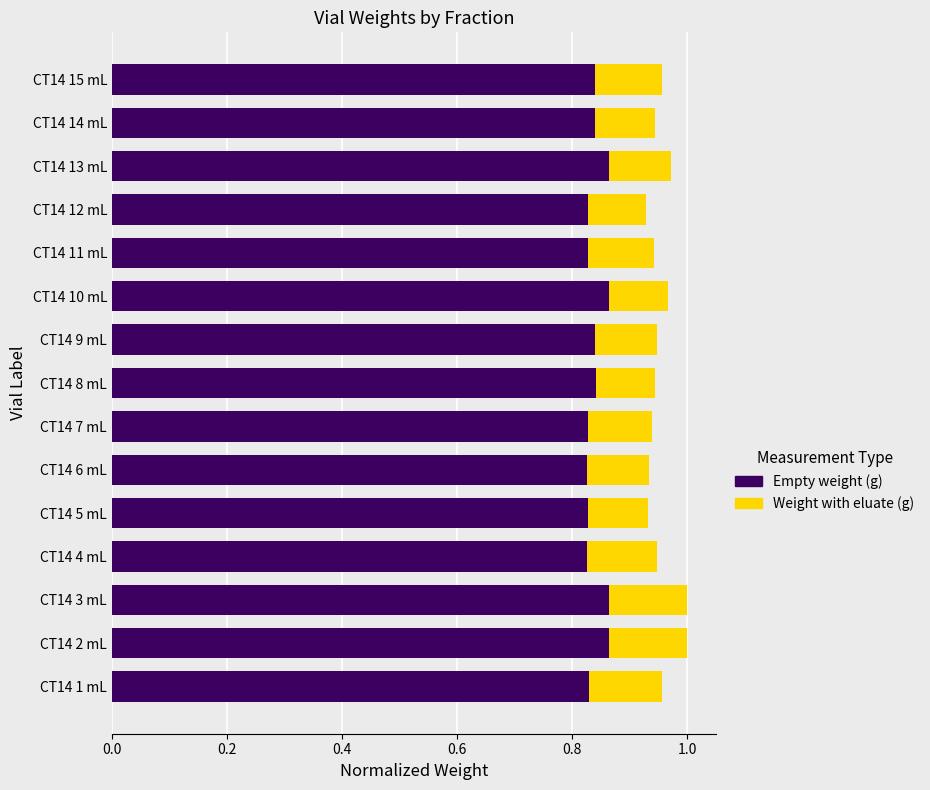

Reading left to right, list all the values displayed in this chart.

Weight with eluate (g): 1.0	1.0	1.0	0.9	0.9	0.9	0.9	0.9	0.9	1.0	0.9	0.9	1.0	0.9	1.0
Empty weight (g): 0.8	0.9	0.9	0.8	0.8	0.8	0.8	0.8	0.8	0.9	0.8	0.8	0.9	0.8	0.8